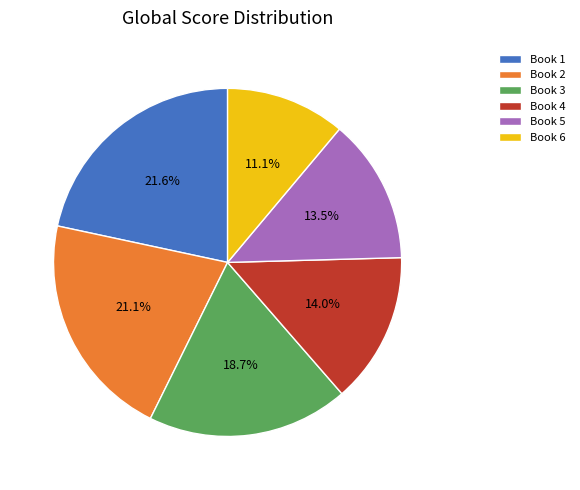

Is there a majority slice in this chart?

No